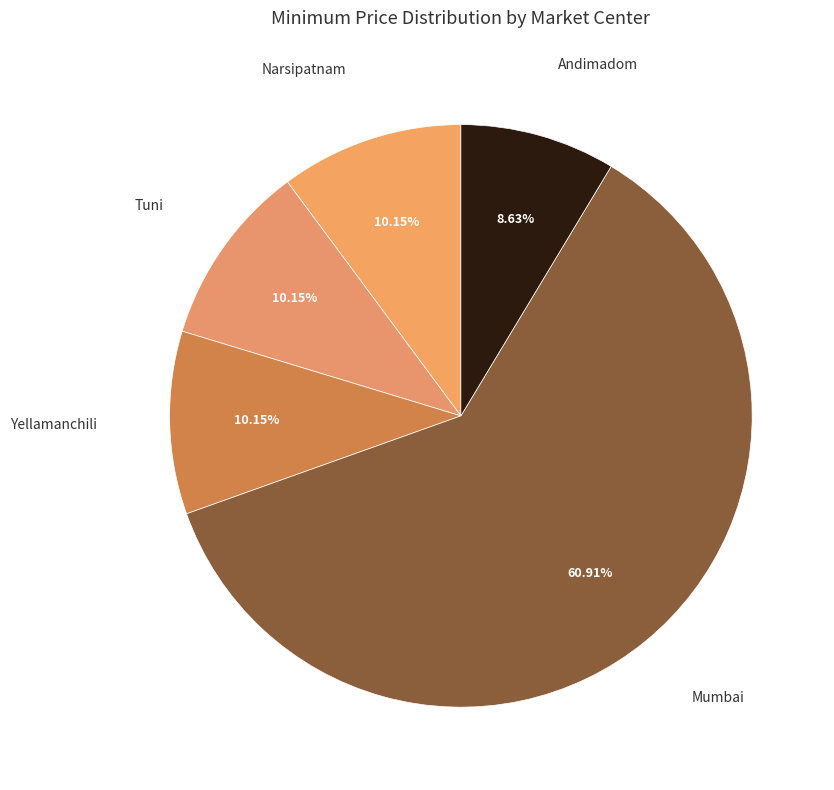

Count the number of slices in the pie.

5